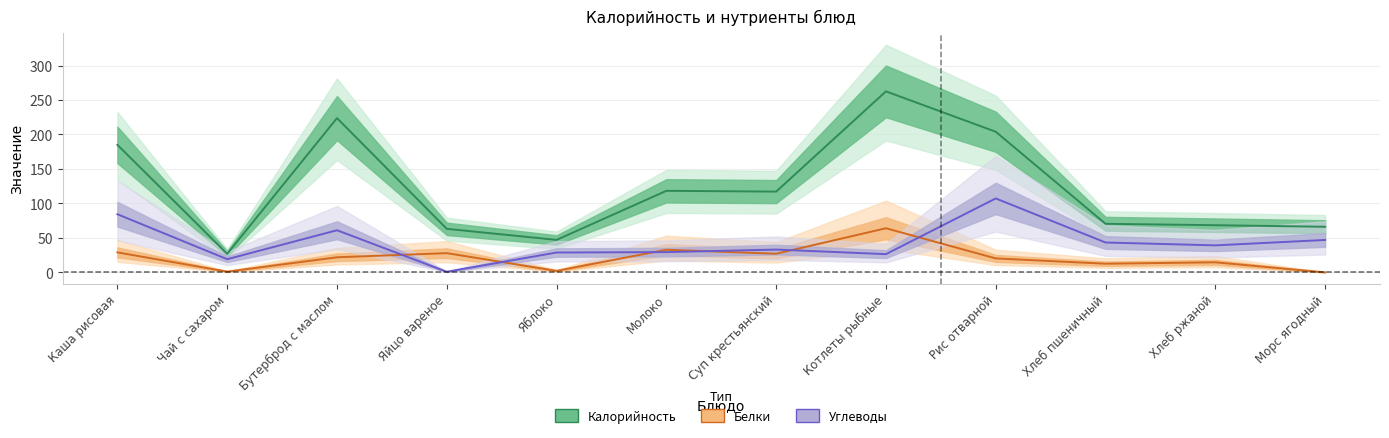

True or false: Углеводы and Калорийность intersect in this chart.

False